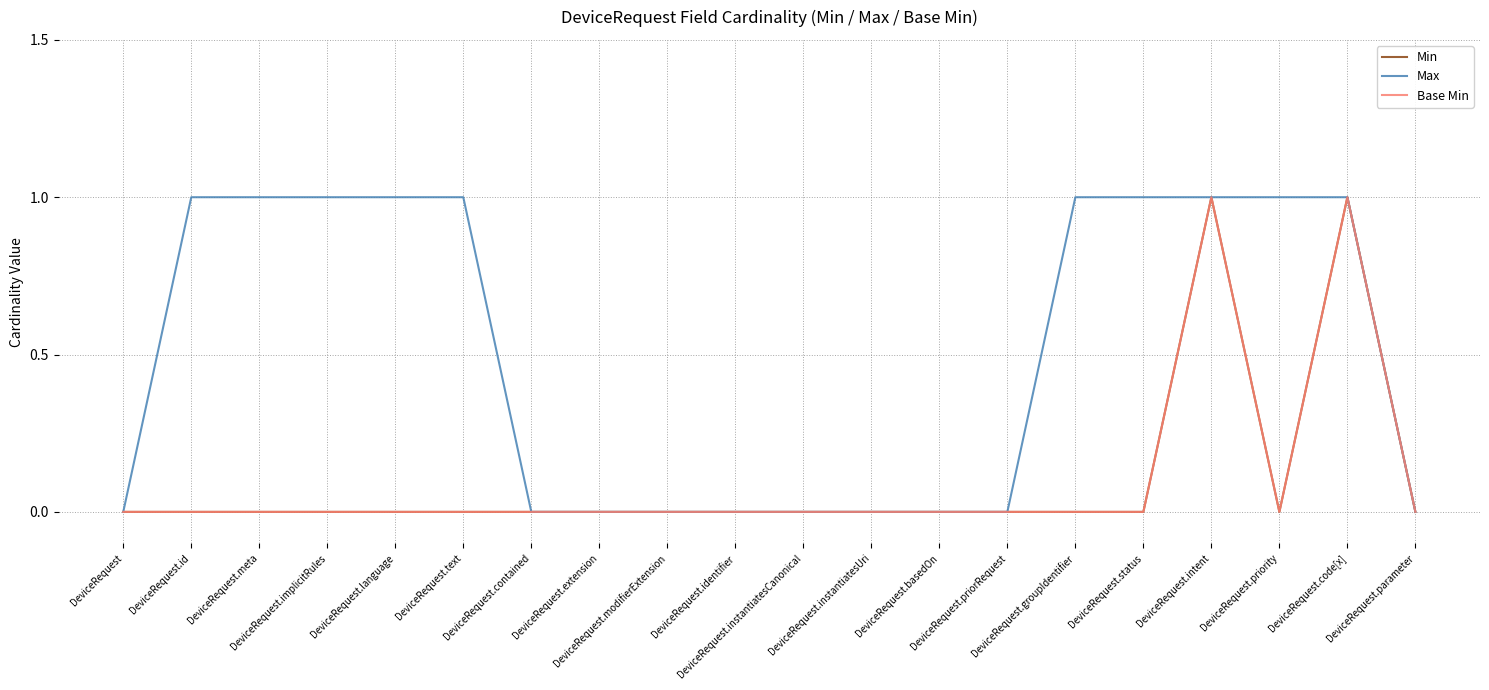

At how many categories does at least one series exceed 0?

10